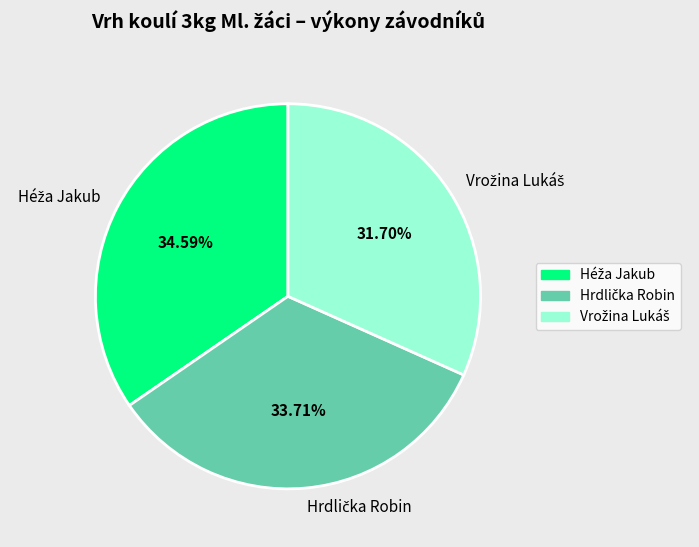

Is there a majority slice in this chart?

No